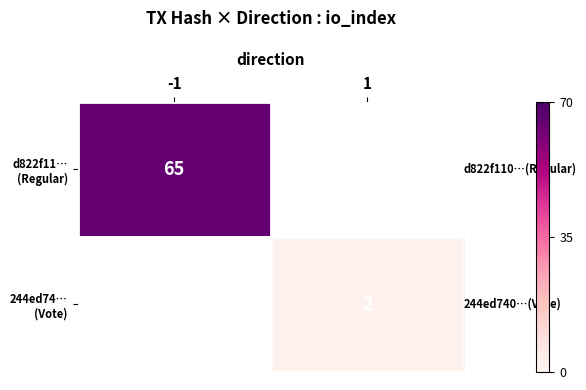

Is the value of d822f11… (Regular) at 1 greater than the value of 244ed74… (Vote) at 1?

No